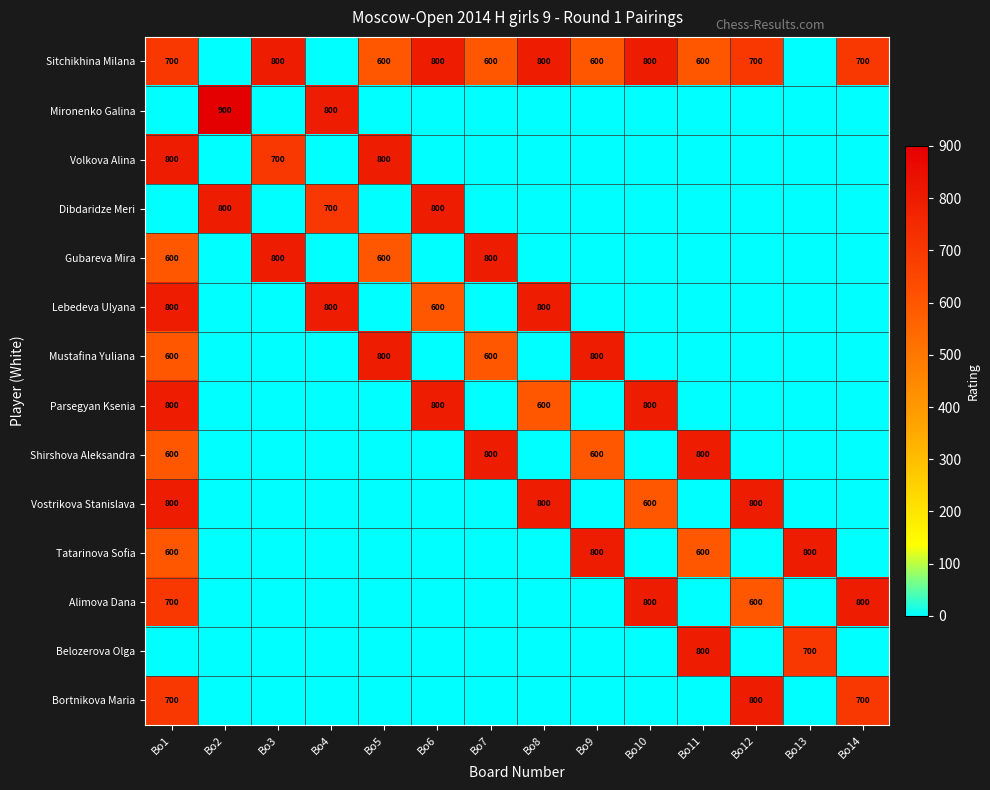

Is it true that Sitchikhina Milana equals 600 at Bo5?

True